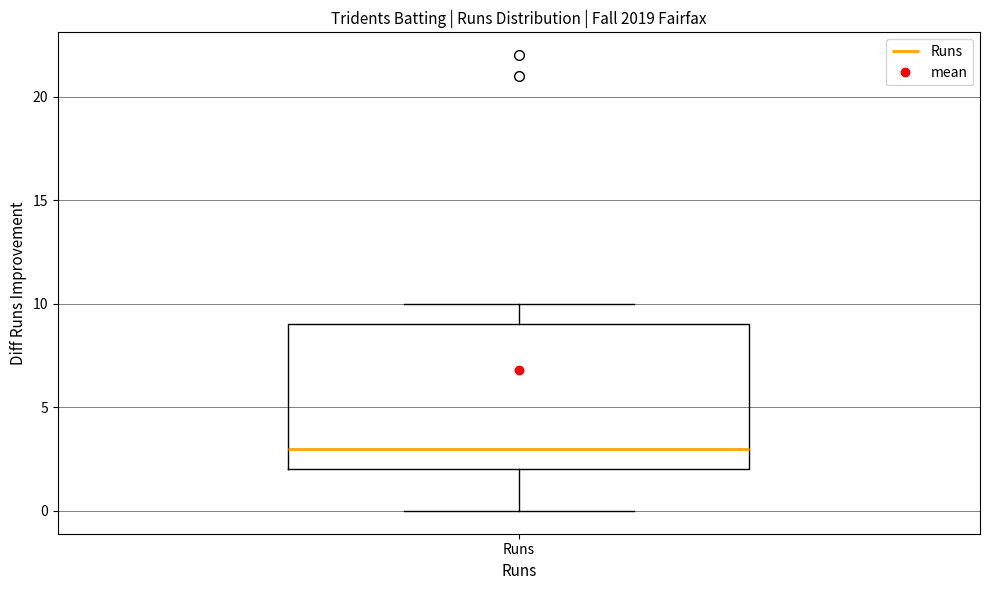

Where does the upper whisker of the box for Runs end on the y-axis? The values are not printed on the chart, so give them approximately, as read against the axis.

10